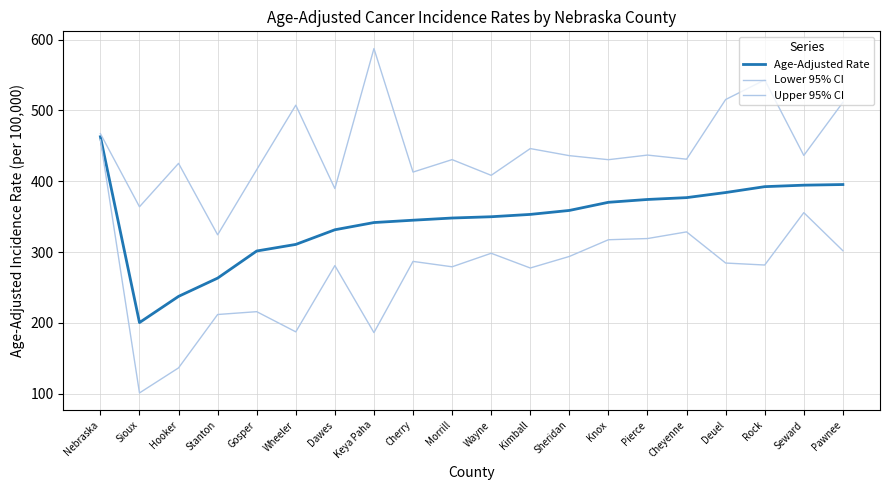

Is this an area chart (filled region under the line)?

No